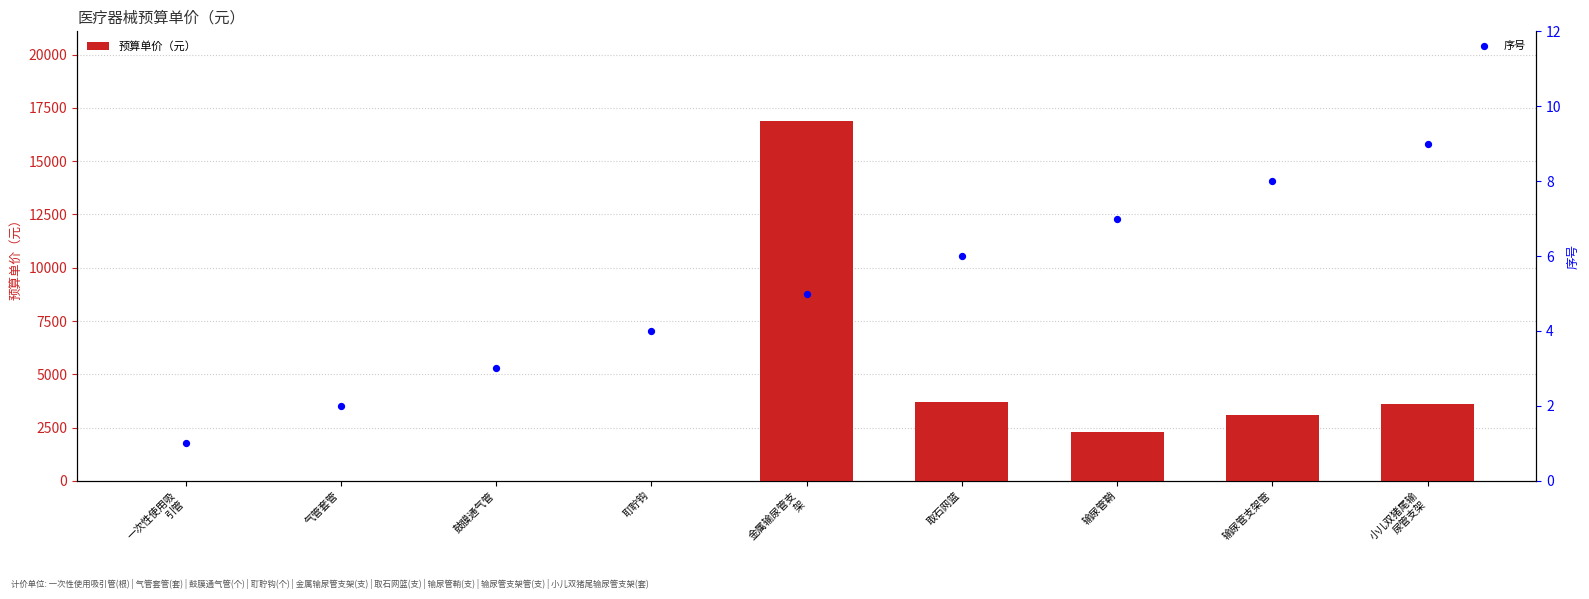

At which category is the sum across all series the highest?

金属输尿管支
架